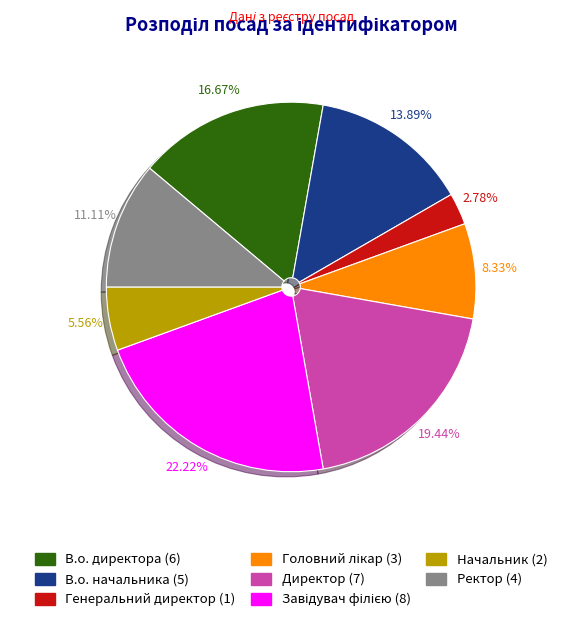

Count the number of slices in the pie.

8